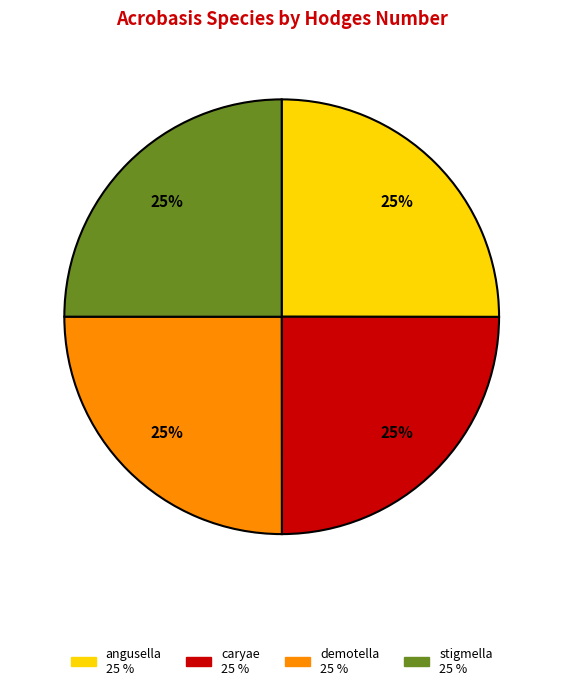

Approximately how many times larger is the value at angusella compared to stigmella?

1.0